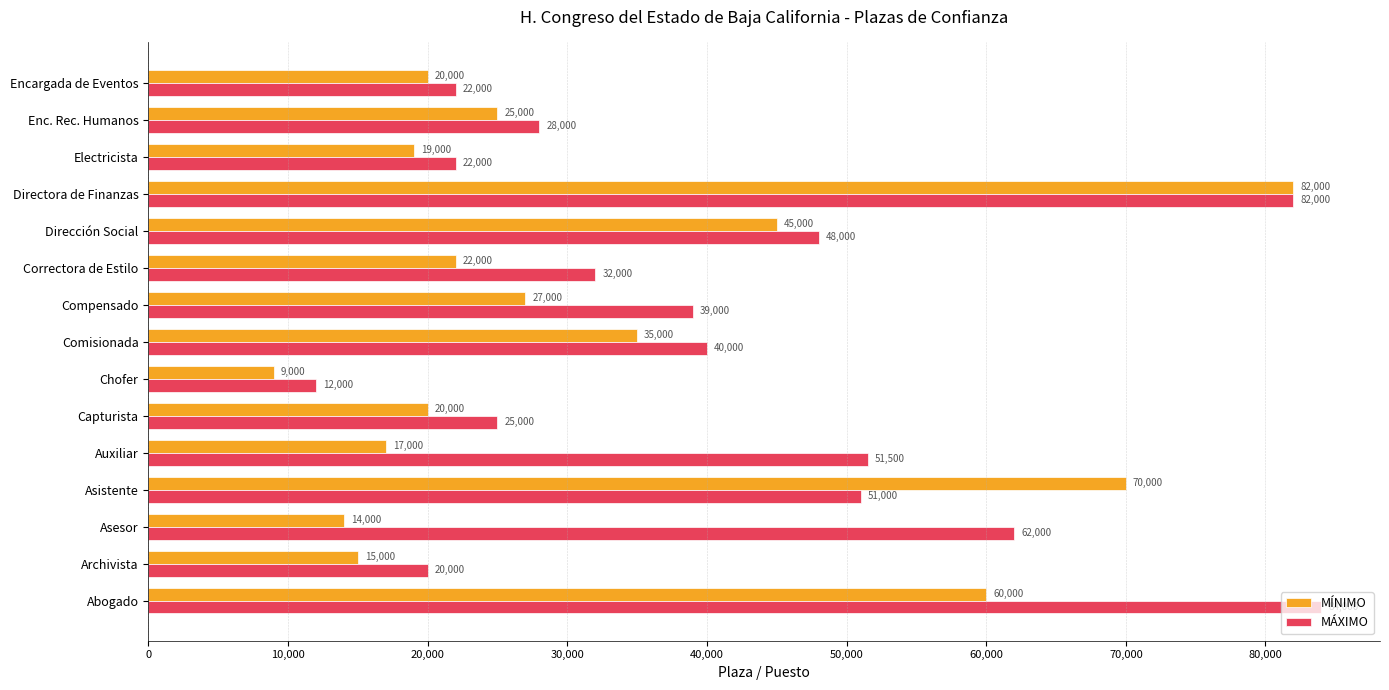

What is the difference between the second highest and second lowest values in the MÍNIMO series?

56000